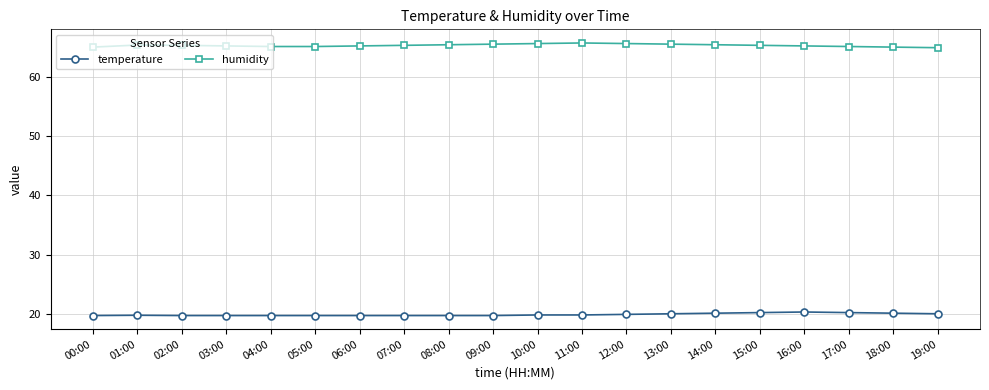

What value does the temperature series have at 19:00?

20.0